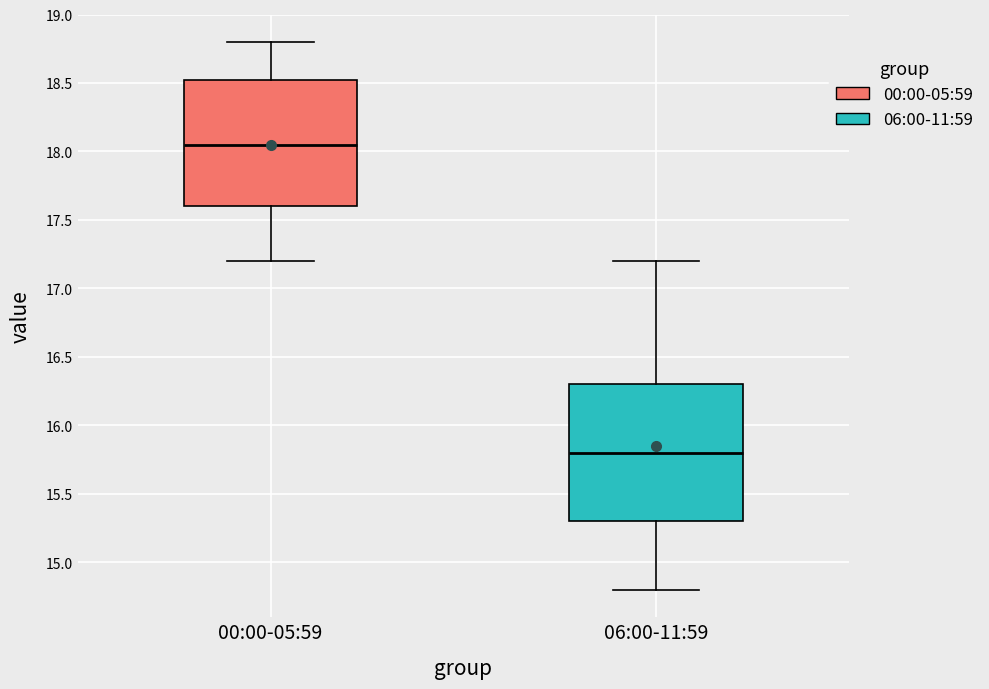

Which box is the tallest, from its lower edge to its upper edge?

06:00-11:59